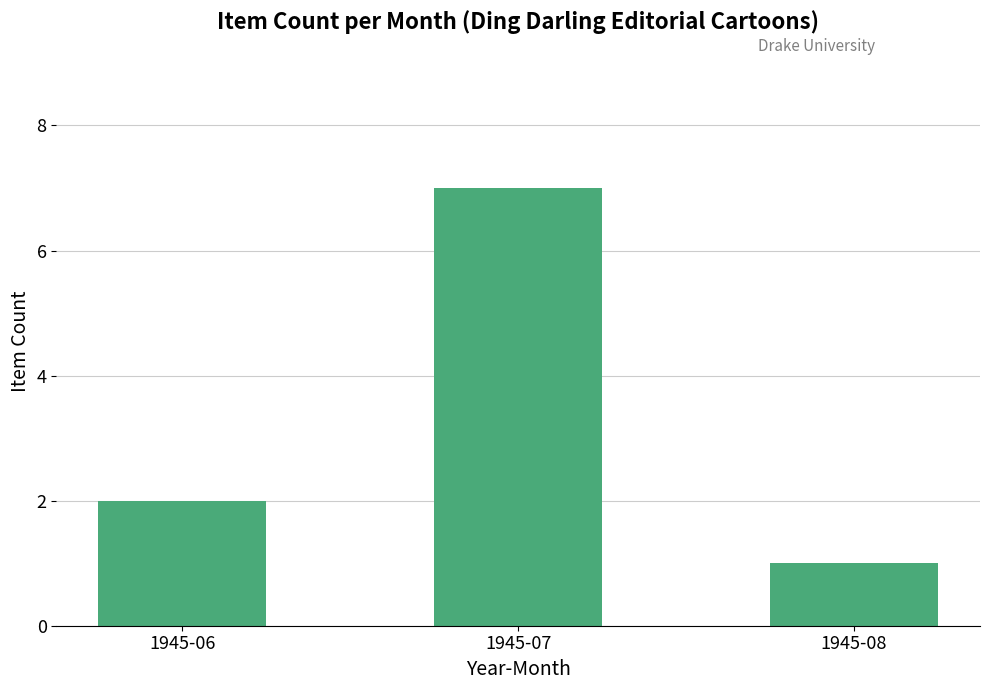

What is the greatest value displayed?

7